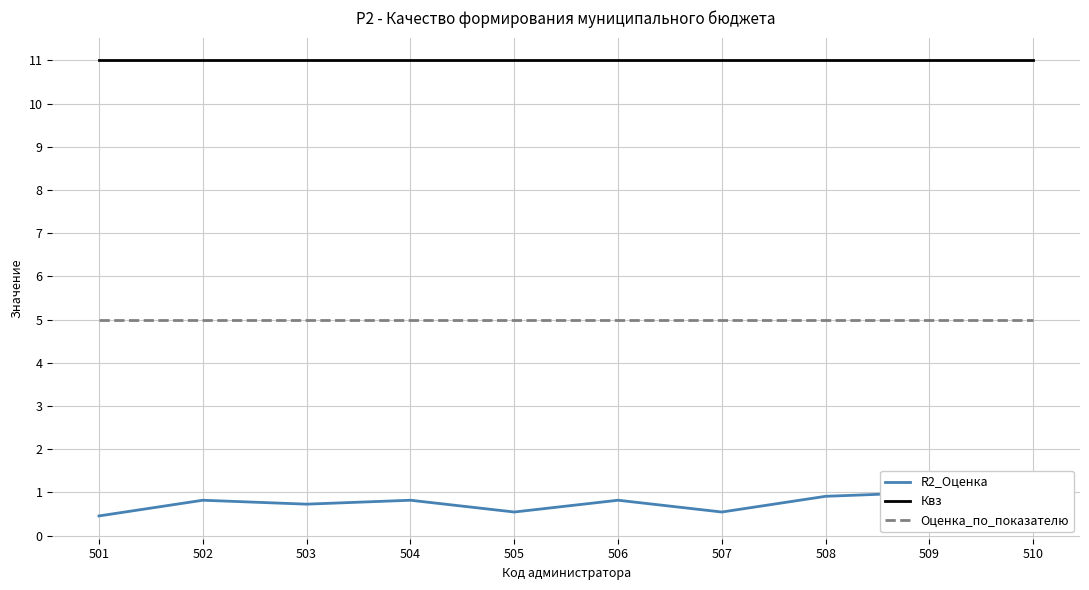

How many distinct data groups are displayed?

3